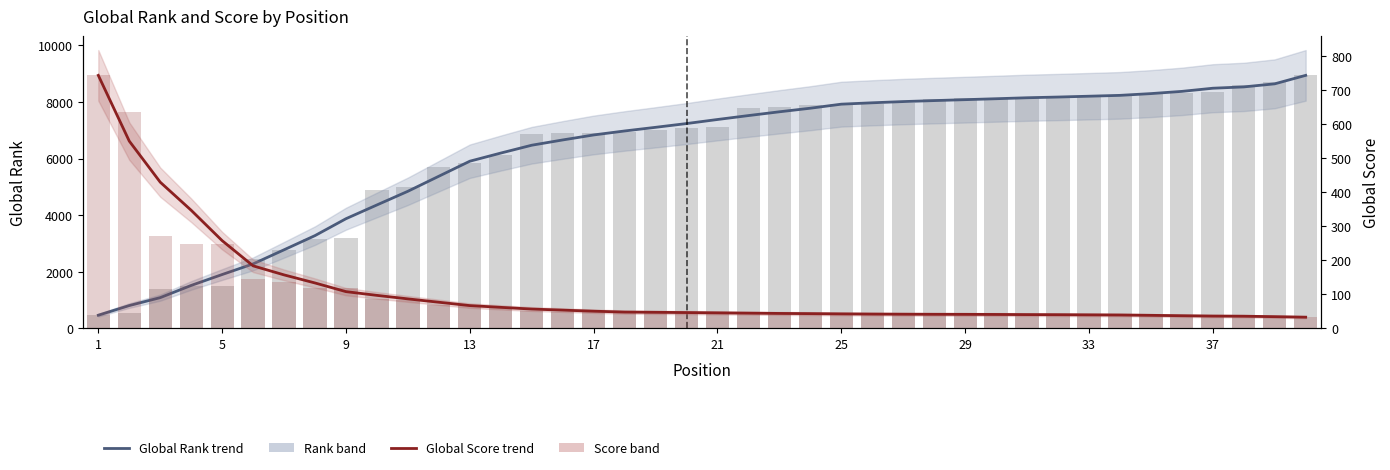

List the series in order of their peak value, lowest first.

Global Score (trend), Global Score (bar), Global Rank (trend), Global Rank (bar)